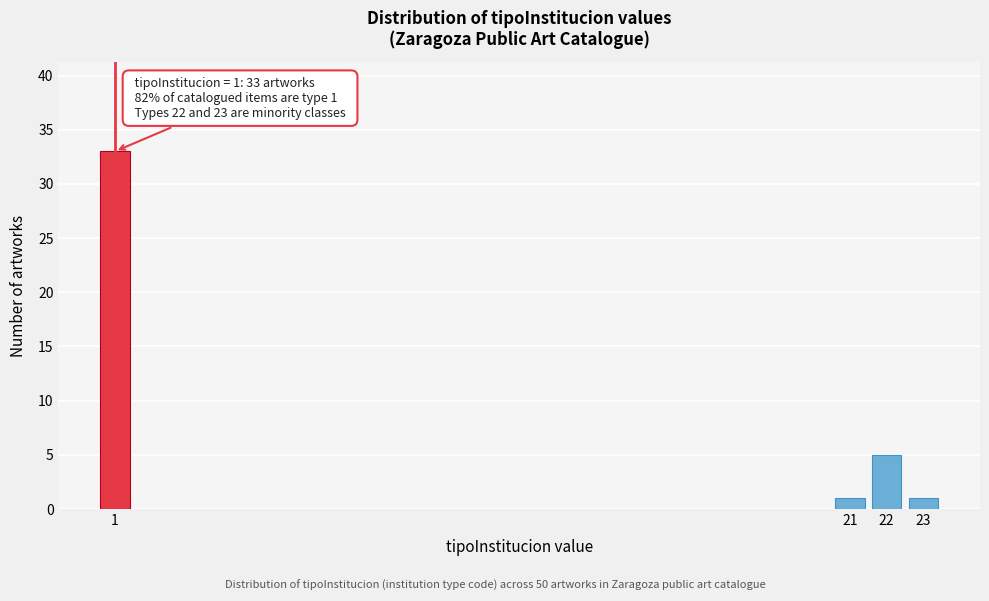

Reading left to right, extract all data points from this chart.

33	1	5	1